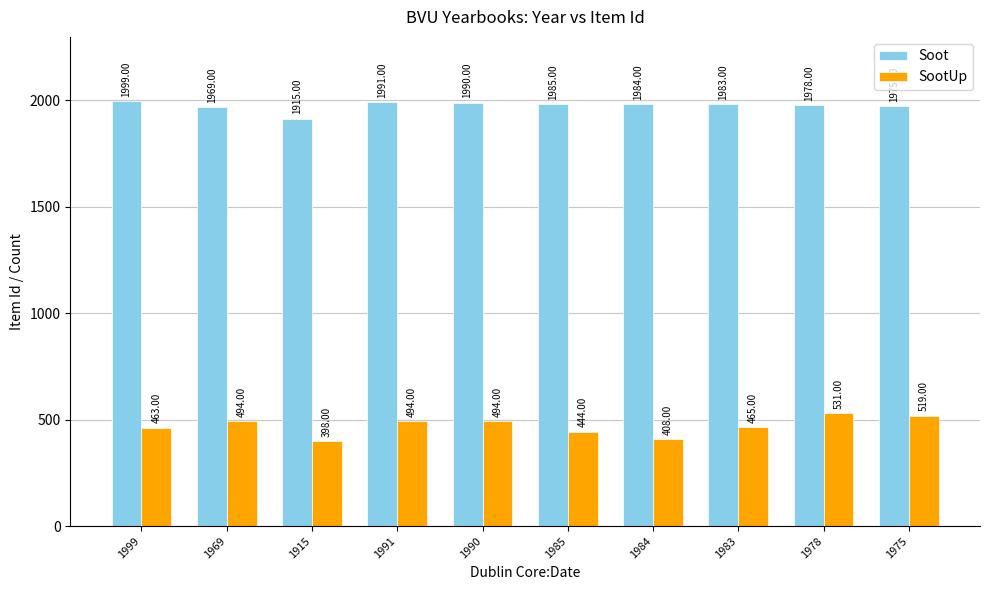

What is the difference between the highest and lowest values at 1985?

1541